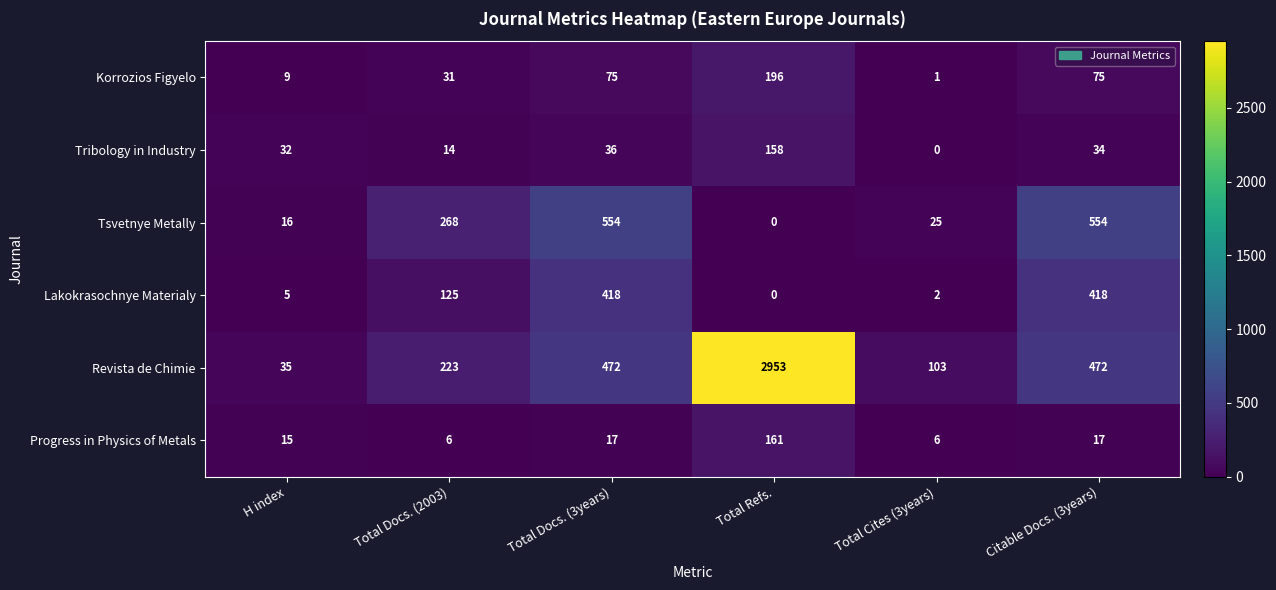

At which label does Progress in Physics of Metals reach its peak?

Total Refs.